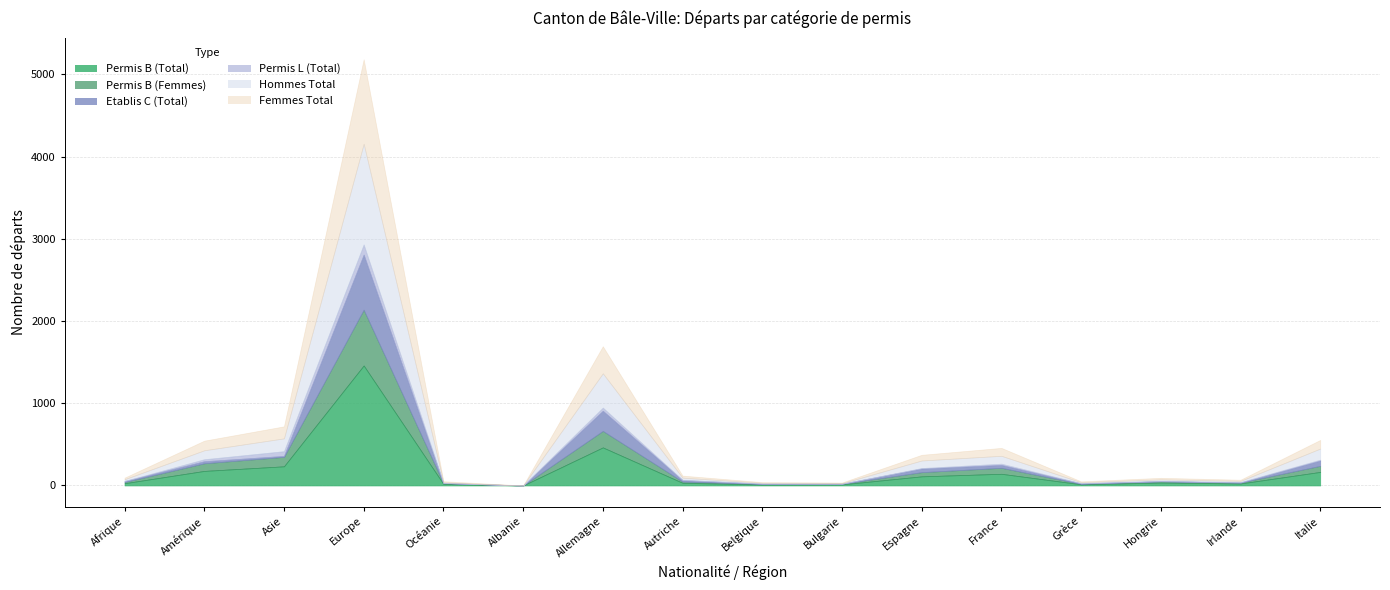

True or false: Etablis C (Total) and Hommes Total intersect in this chart.

False